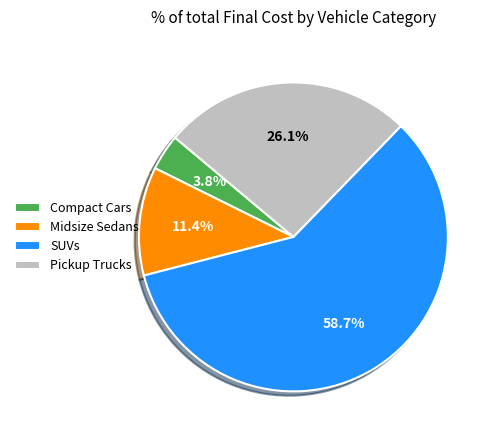

What portion of the pie excludes Pickup Trucks?

73.9%